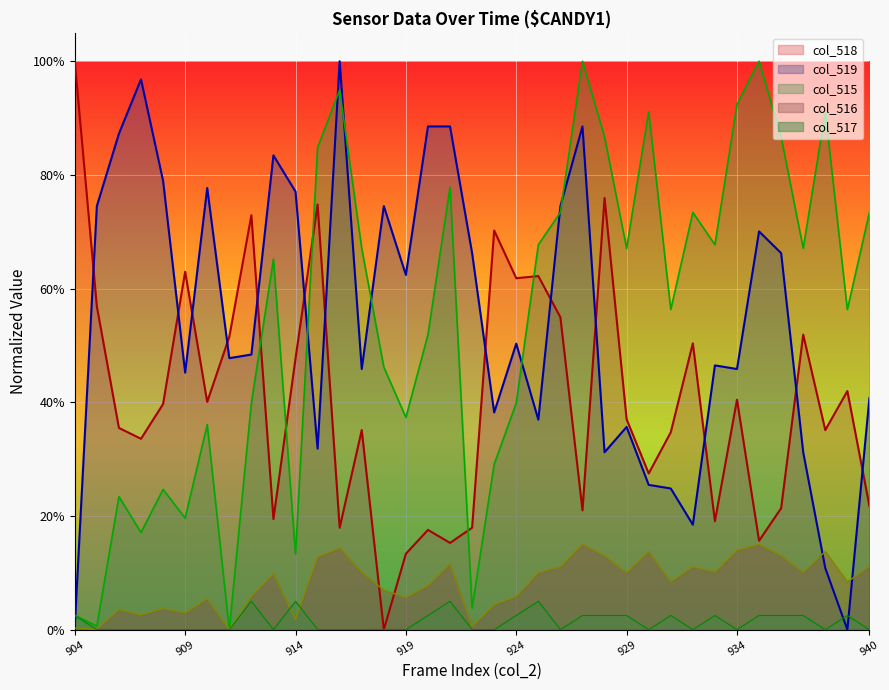

What are all the series names shown in the legend?

col_518, col_519, col_515, col_516, col_517